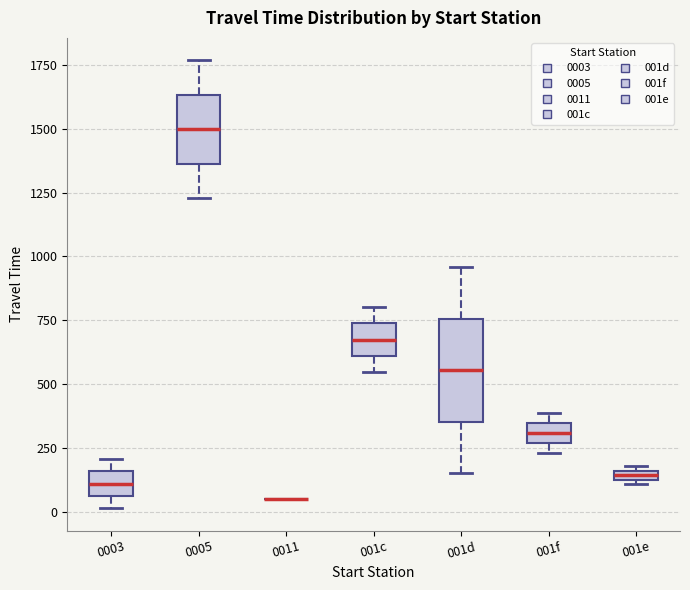

Where is the upper edge of the box for 001c on the y-axis? The values are not printed on the chart, so give them approximately, as read against the axis.

750